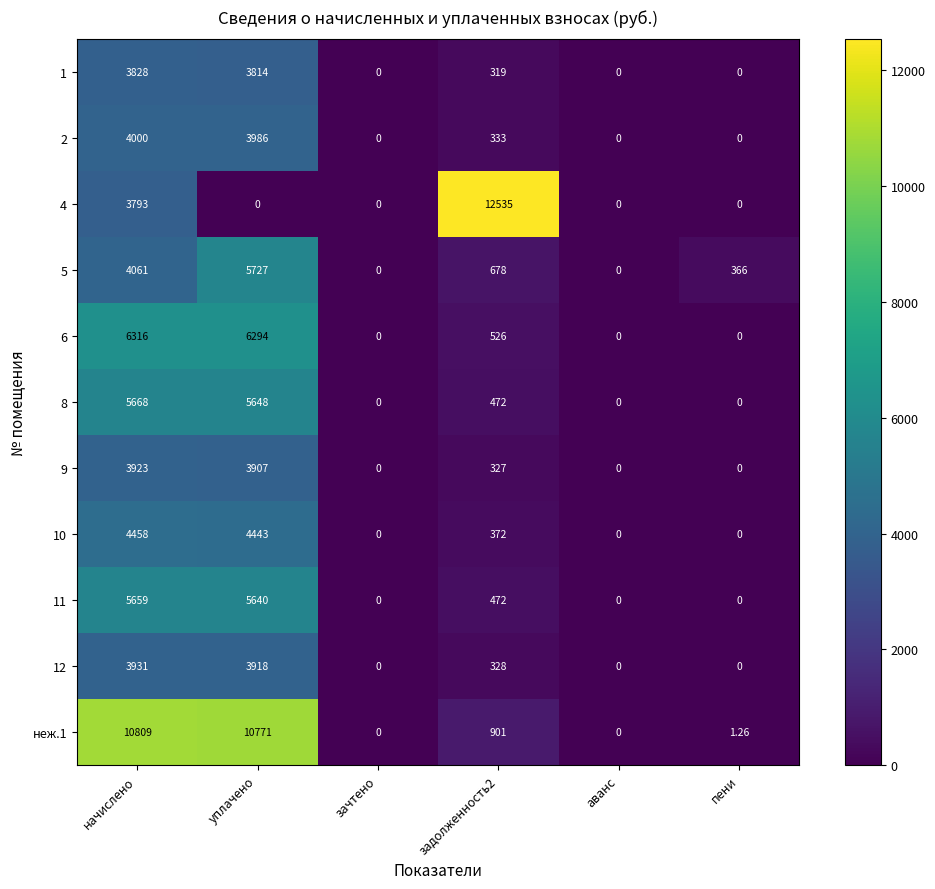

At which label does неж.1 first exceed 901?

начислено